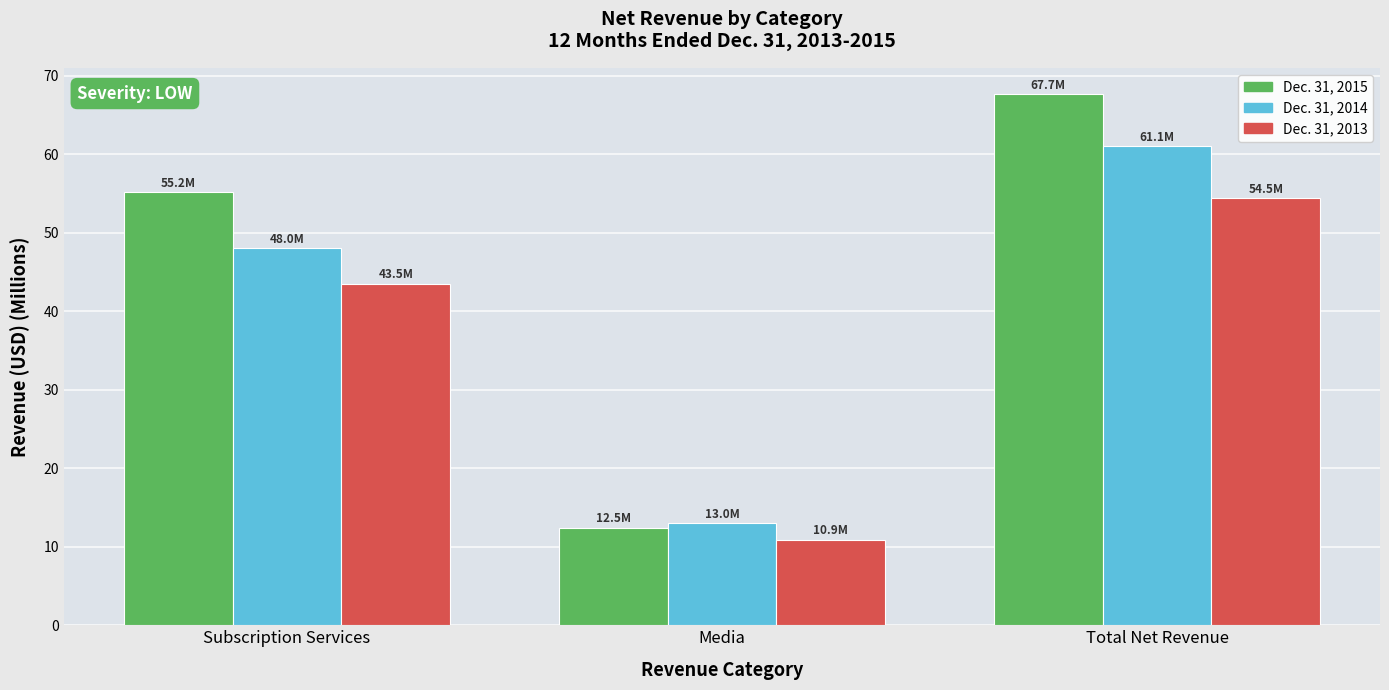

What is the sum of all Dec. 31, 2015 values?

135.3